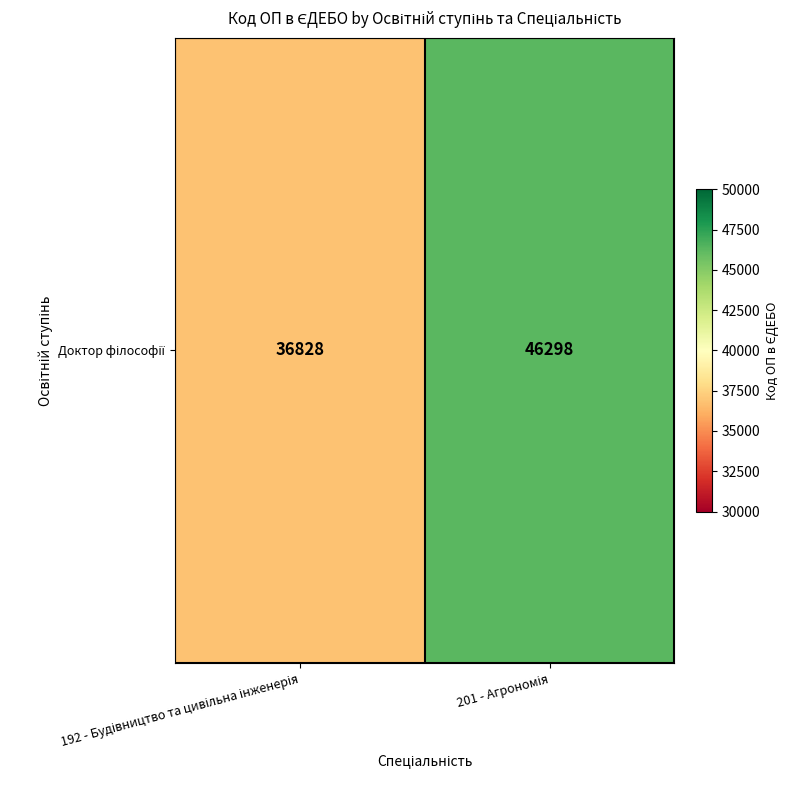

What is the difference between the maximum and minimum values?

9470